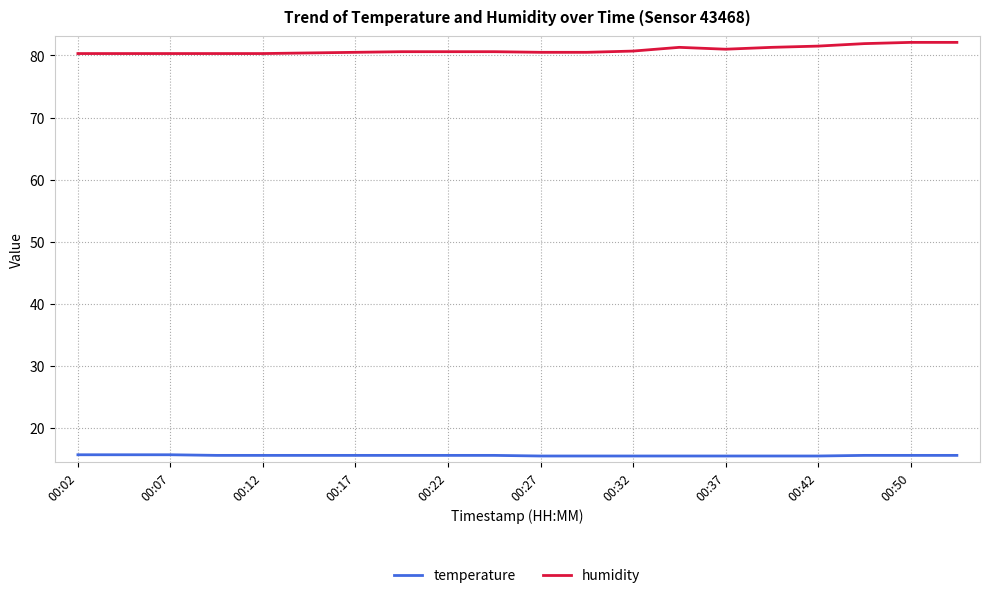

What is the difference between the maximum and minimum values in the humidity series?

1.8